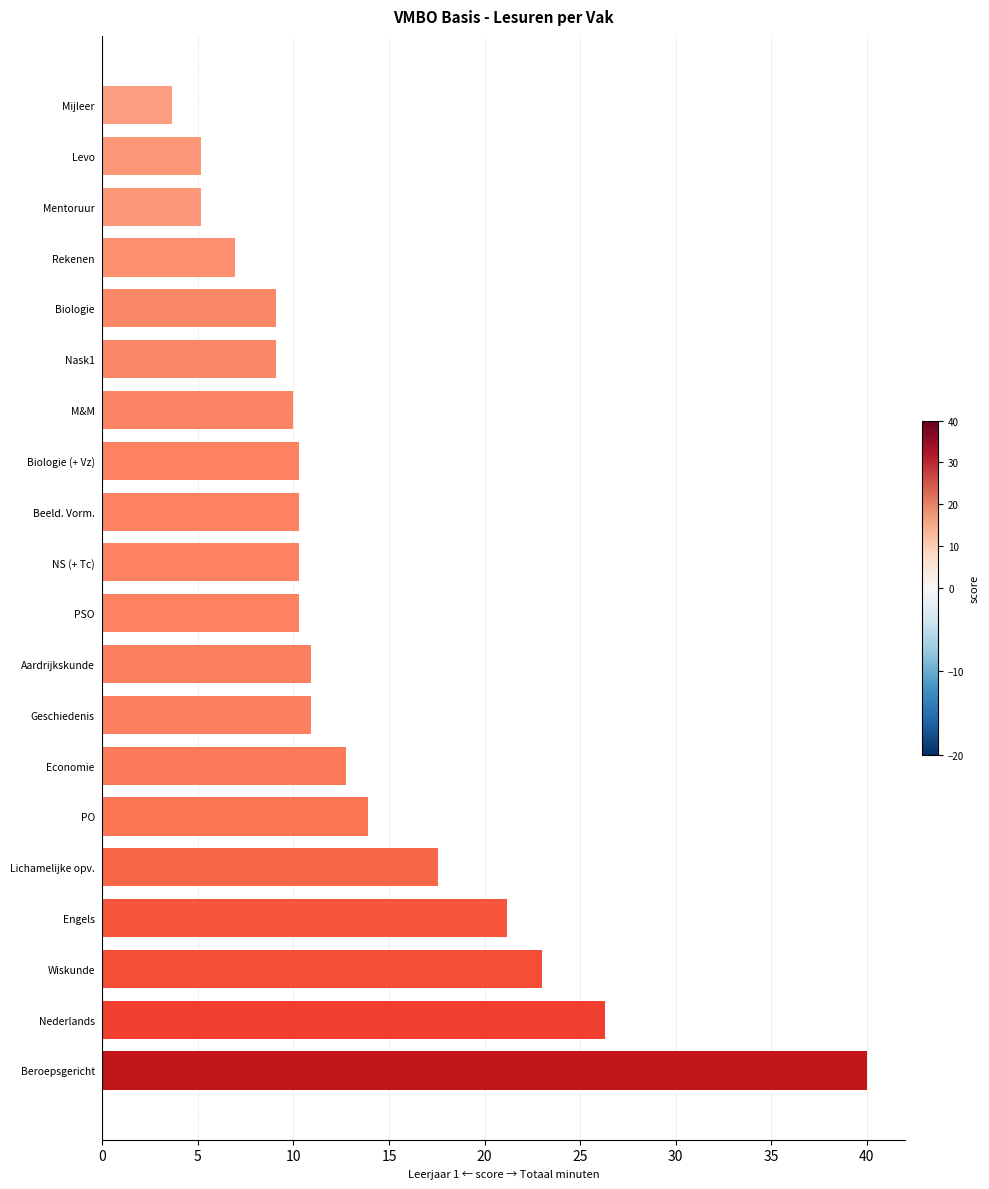

Is it true that the value at Mijleer is 3.6?

True